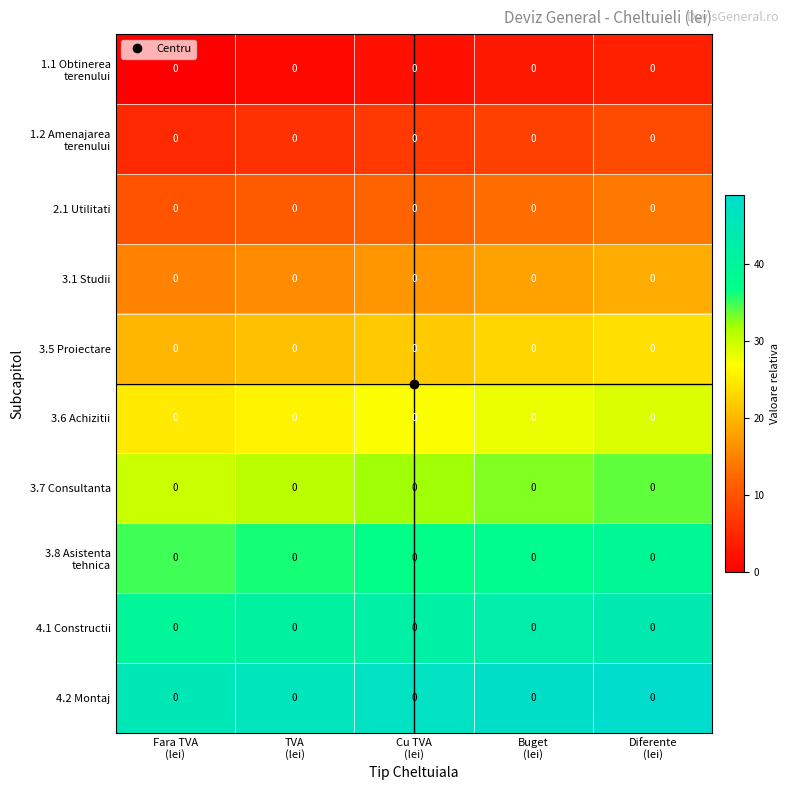

Is it true that 3.5 Proiectare equals 38 at Buget (lei)?

False